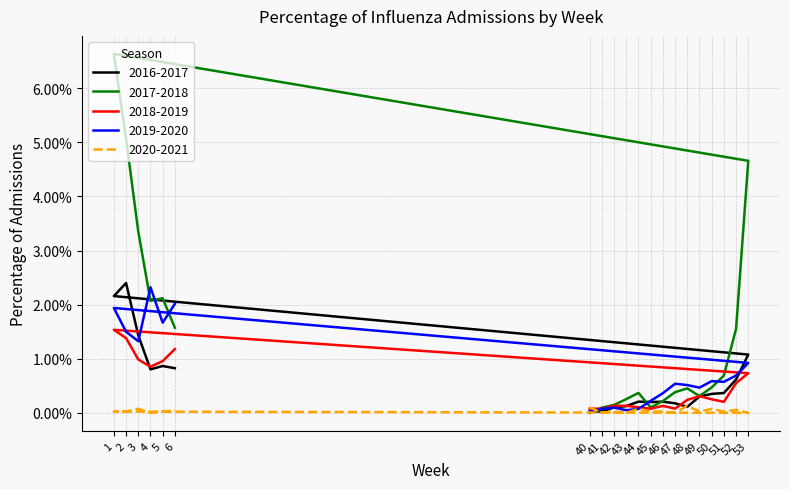

At which category does the chart reach its peak across all series?

1